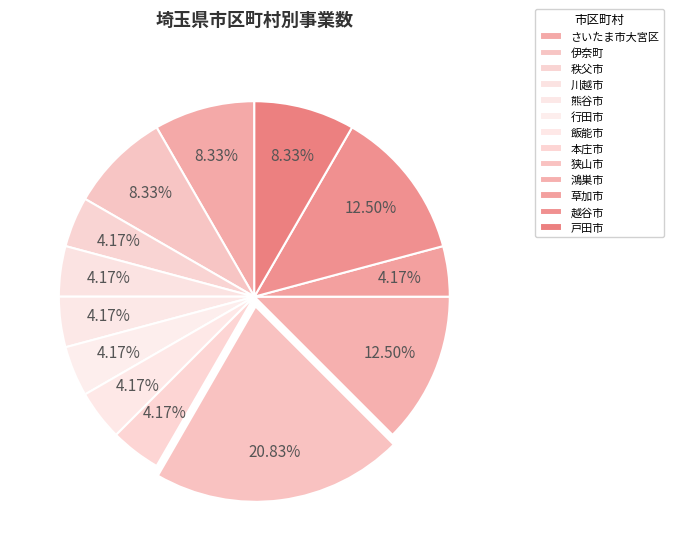

How many segments does this pie chart have?

13